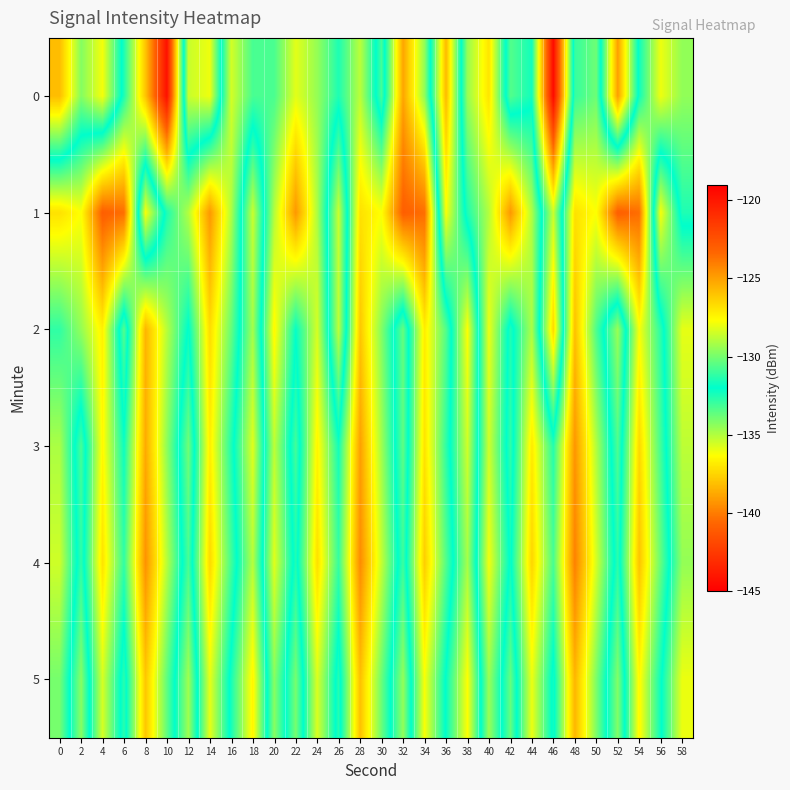

Which has a higher value, 20 or 22?

22